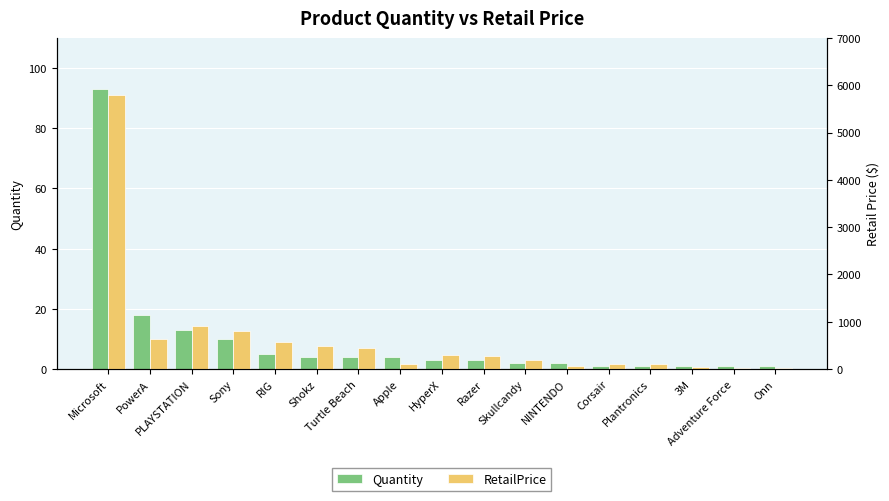

What are all the series names shown in the legend?

Quantity, RetailPrice